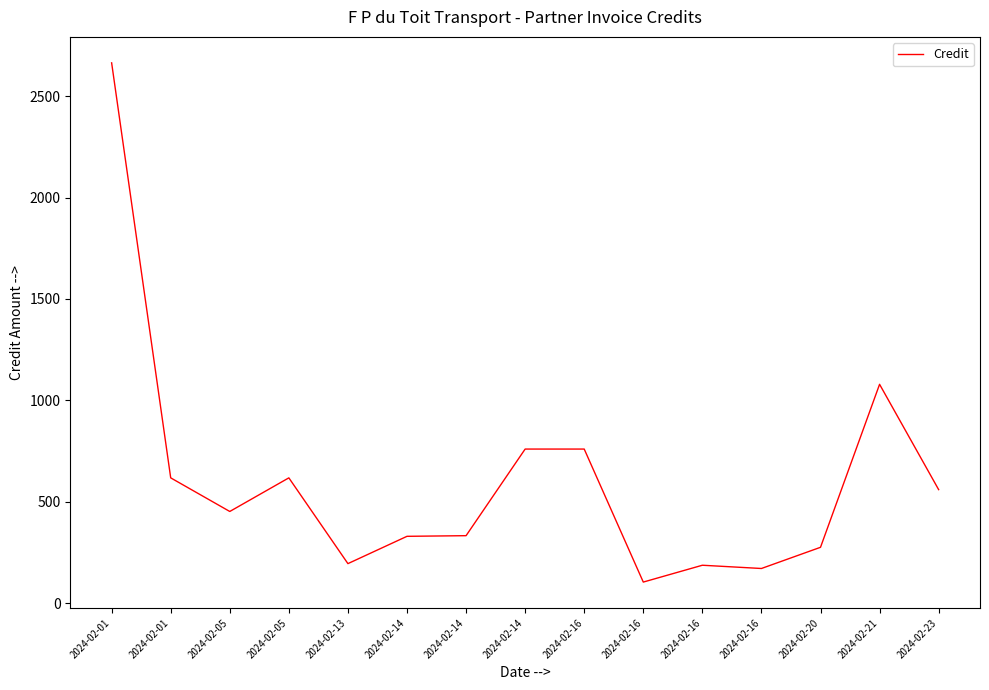

True or false: the data shows 3630.9 at 2024-02-01.

False